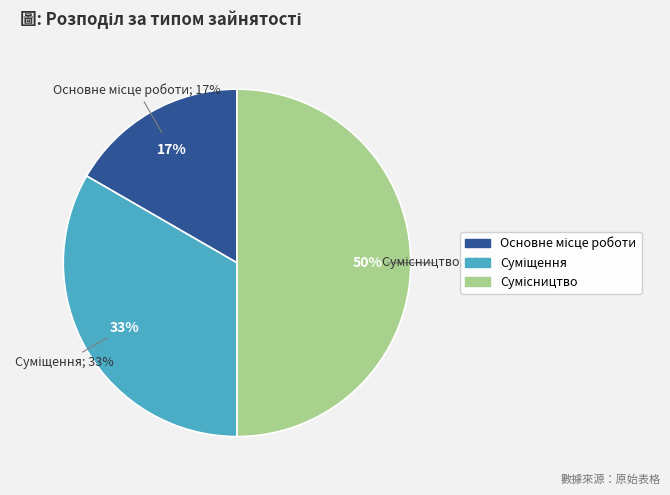

Which category has the biggest portion of the pie?

Сумісництво